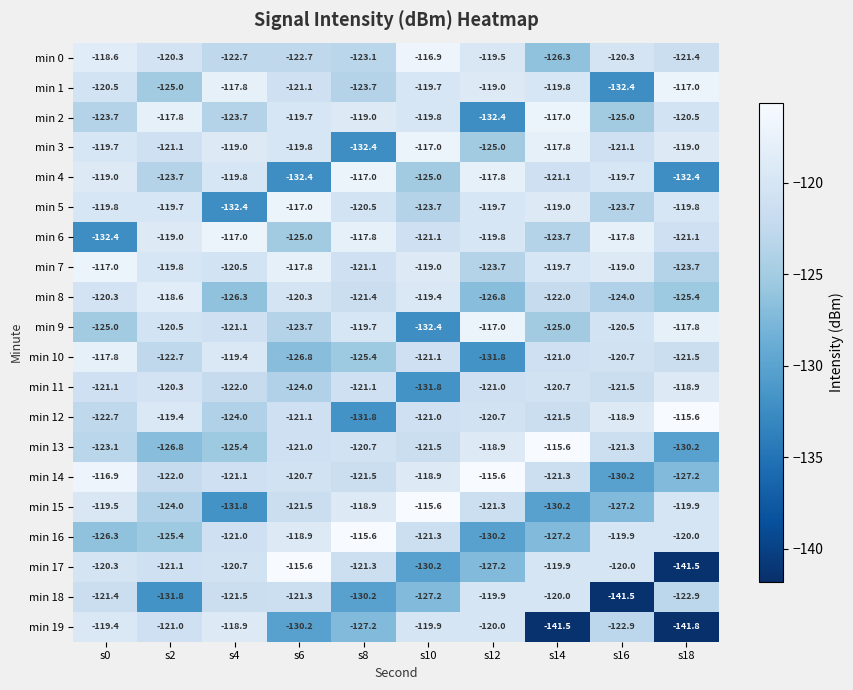

What is the total value across all series at s6?

-2440.6